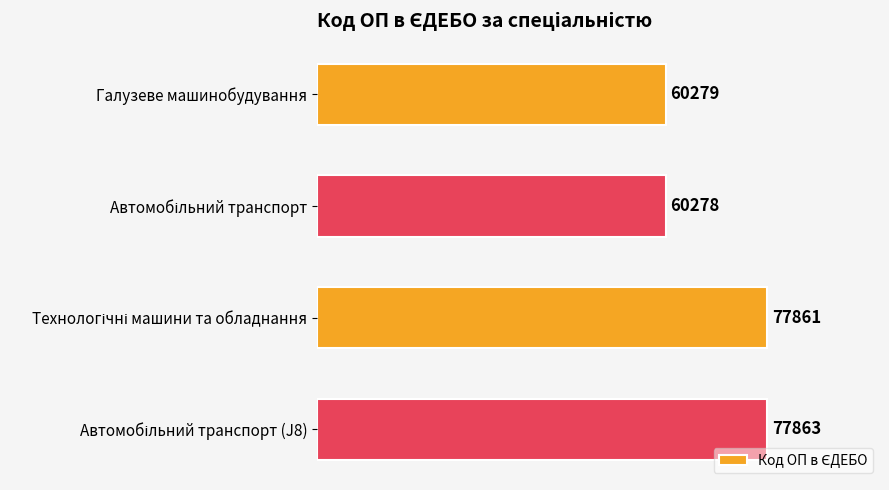

At which label is the value closest to 69070?

Галузеве машинобудування